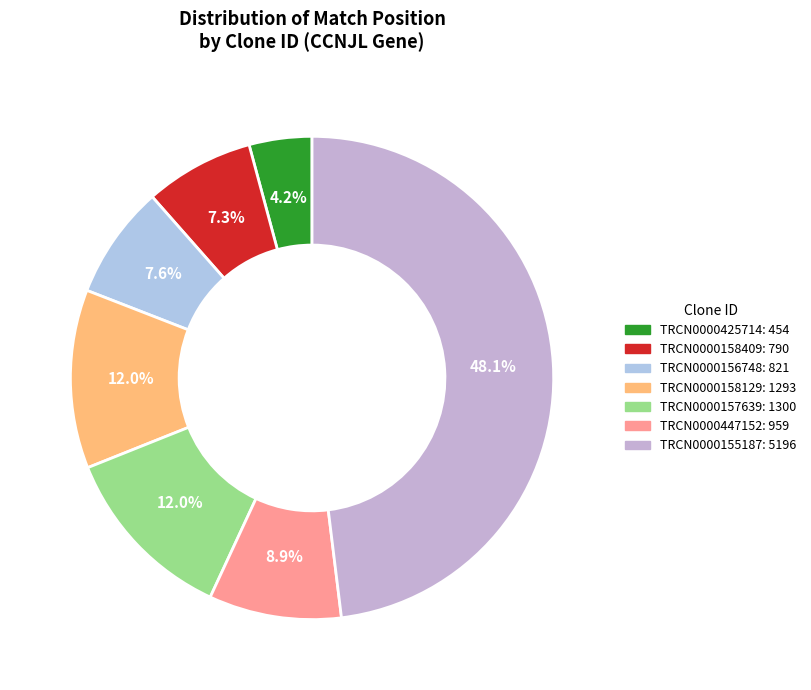

Between TRCN0000425714 and TRCN0000156748, which is larger?

TRCN0000156748